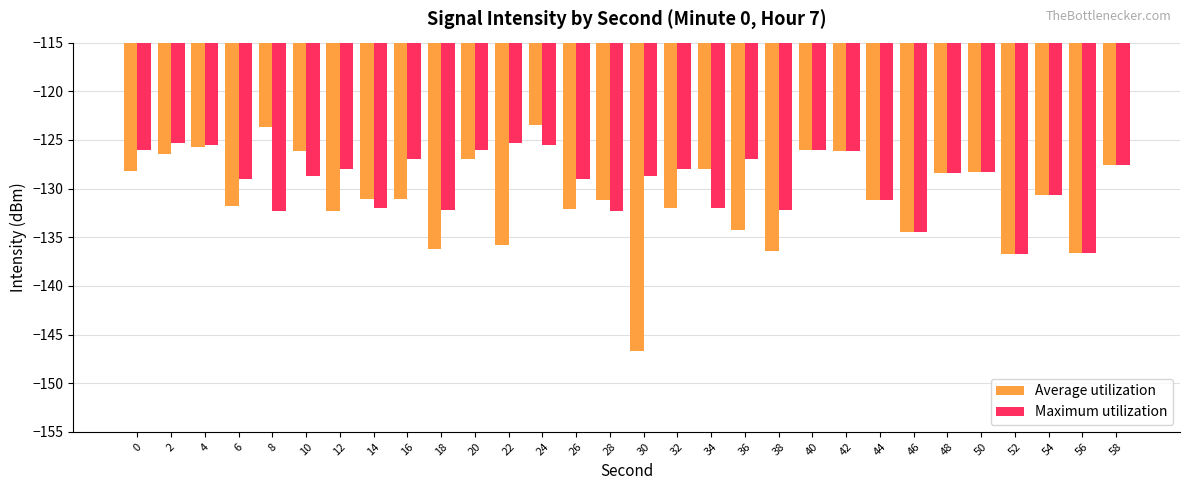

Which series has the largest total across all categories?

Maximum utilization